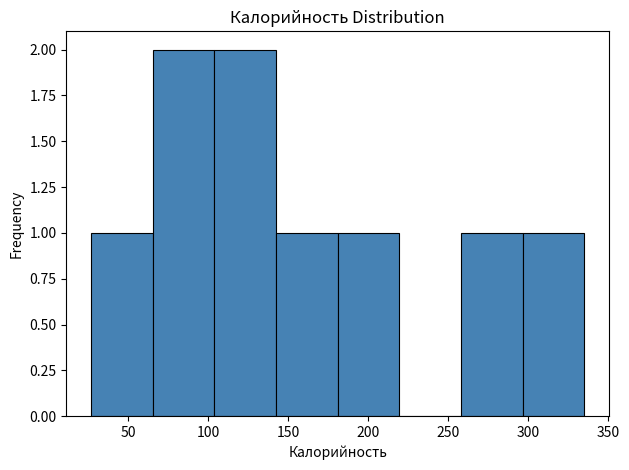

What is the height of the bar covering 104.0 to 142.5 on the x-axis? Neither the bar edges nor the heights are printed on the chart, so give them approximately, as read against the axes.

2